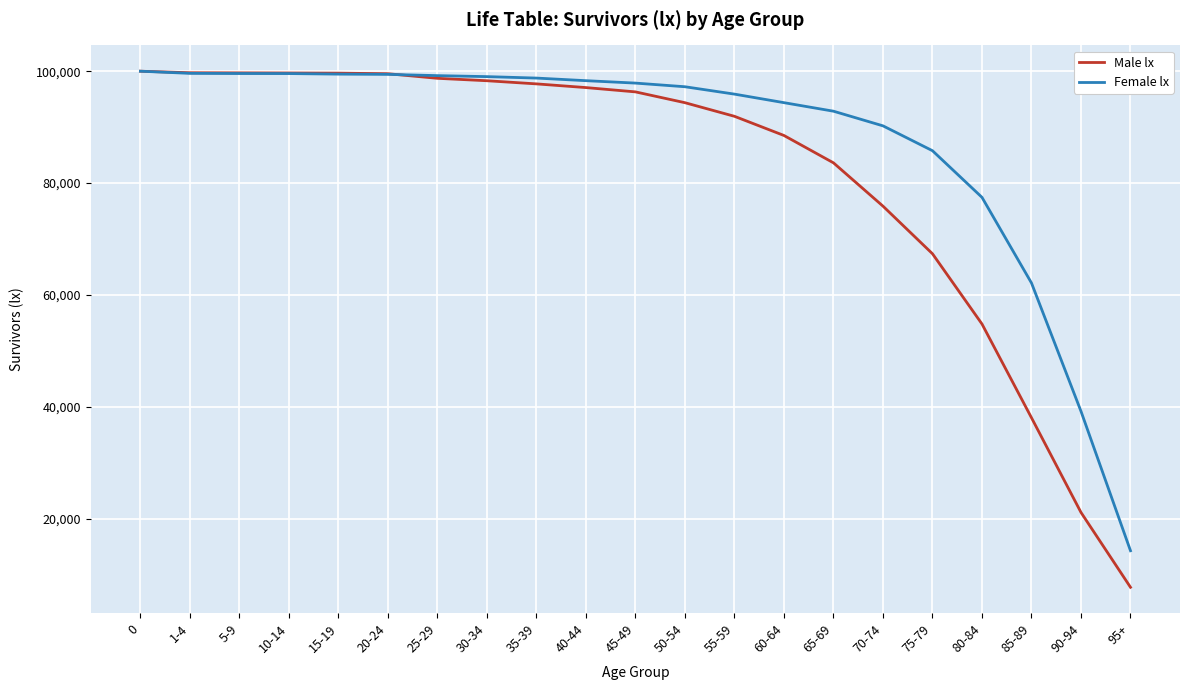

Which label corresponds to the smallest value in the chart?

95+